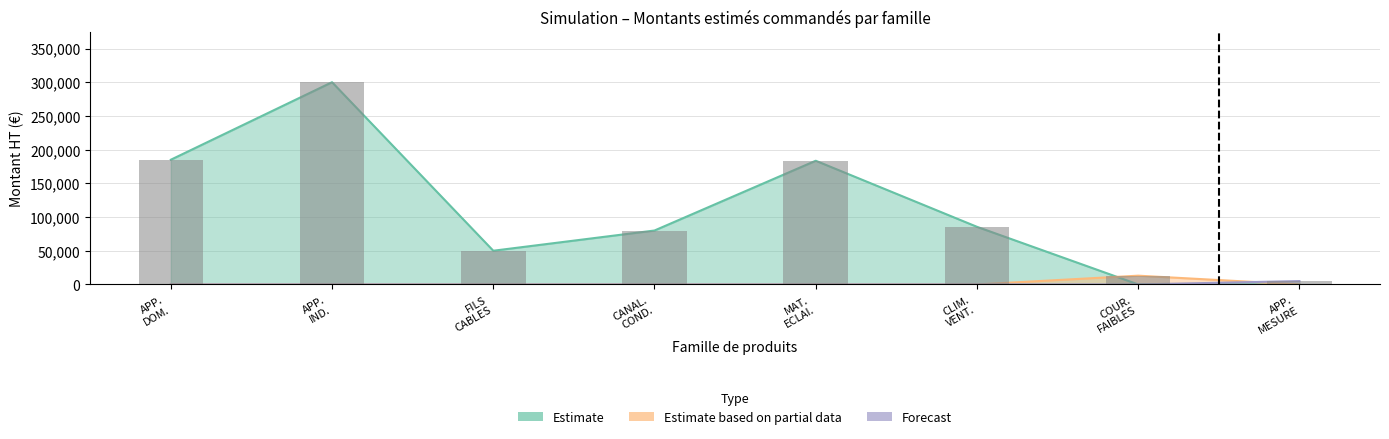

At how many categories does at least one series exceed 179466?

3